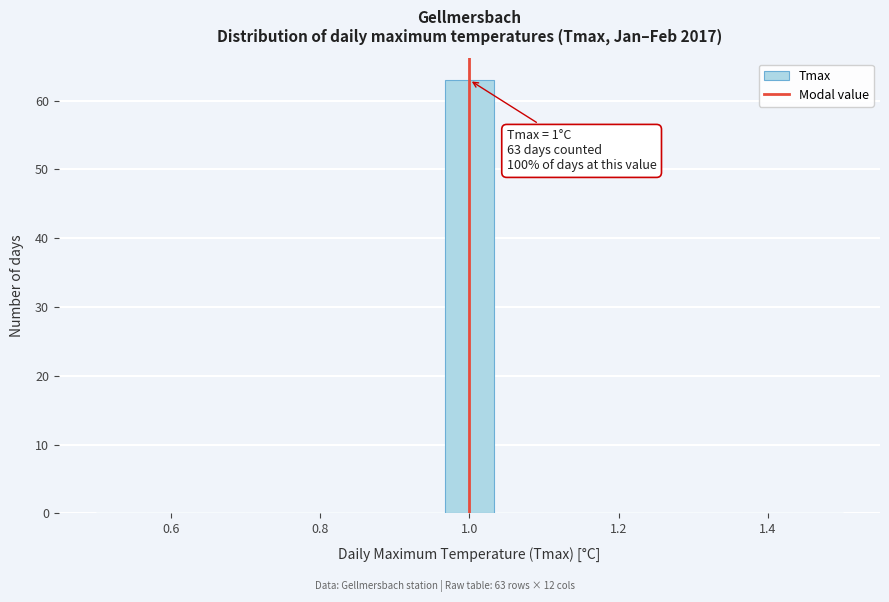

Around what value on the x-axis is the tallest bar? Give the approximate position of its centre, as read against the axis.

1.00